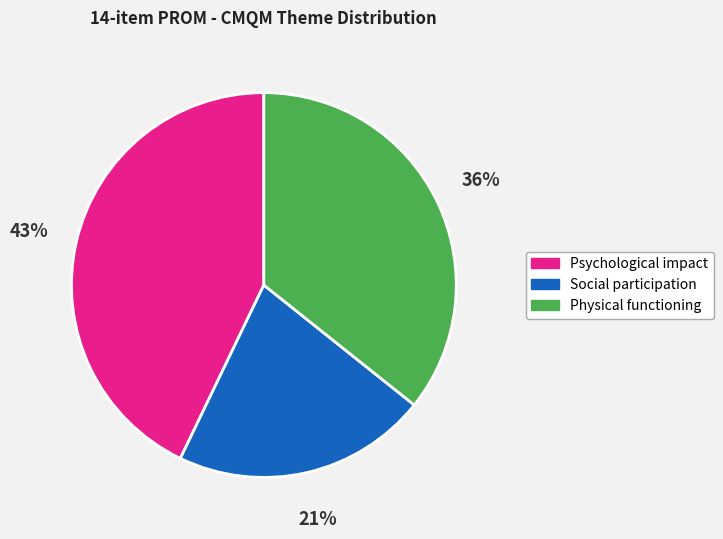

What percentage is the Social participation slice, to the nearest percent?

21%